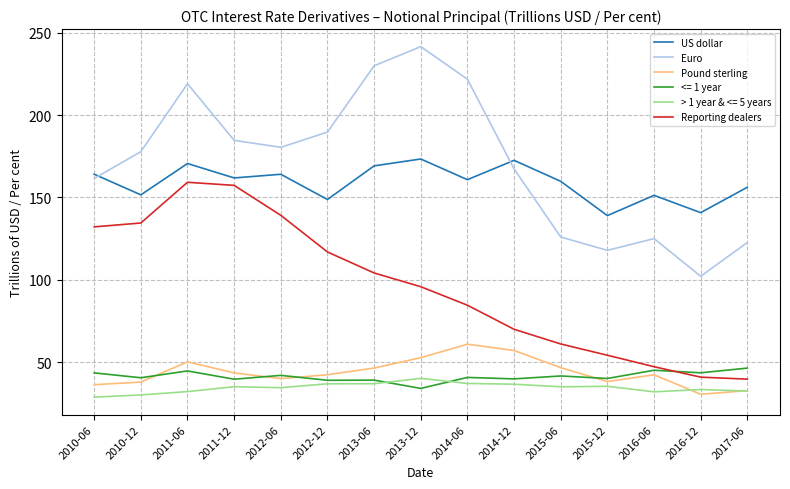

True or false: Pound sterling and Euro intersect in this chart.

False